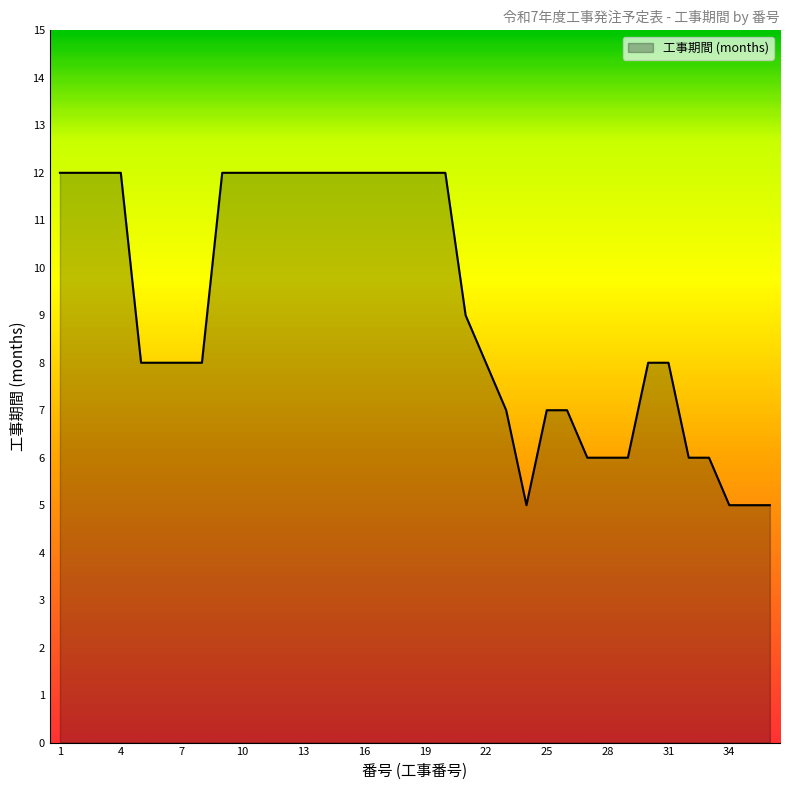

Reading left to right, list all the values displayed in this chart.

12	12	12	12	8	8	8	8	12	12	12	12	12	12	12	12	12	12	12	12	9	8	7	5	7	7	6	6	6	8	8	6	6	5	5	5